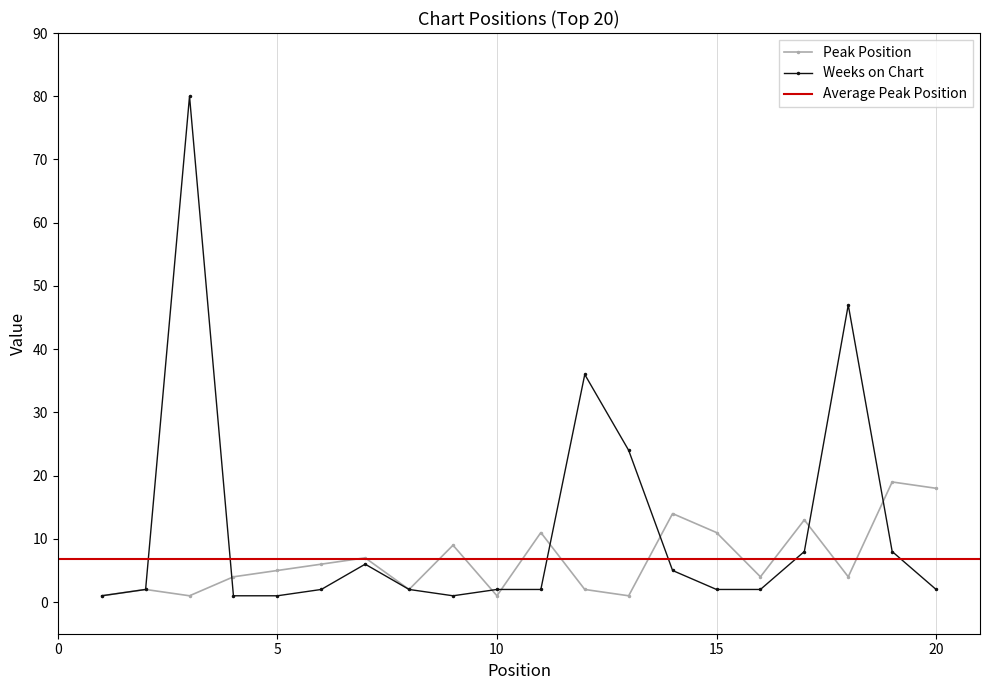

What is the minimum value shown in the chart?

1